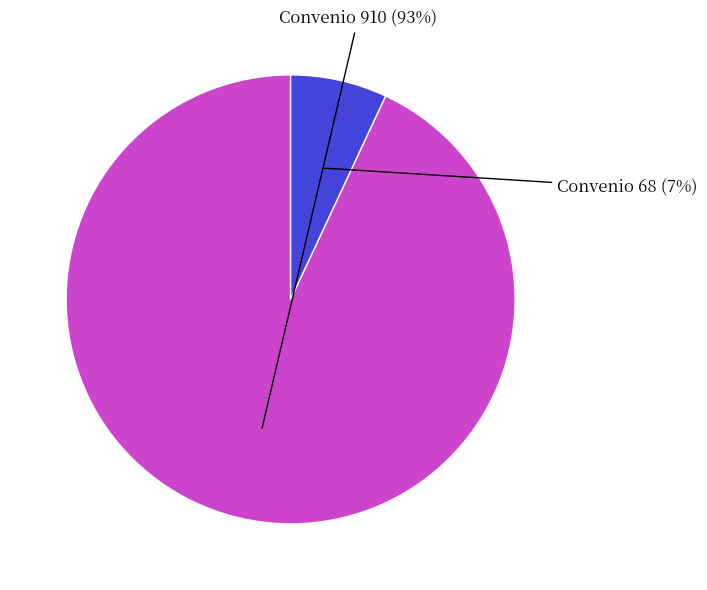

Does any single category account for the majority?

Yes